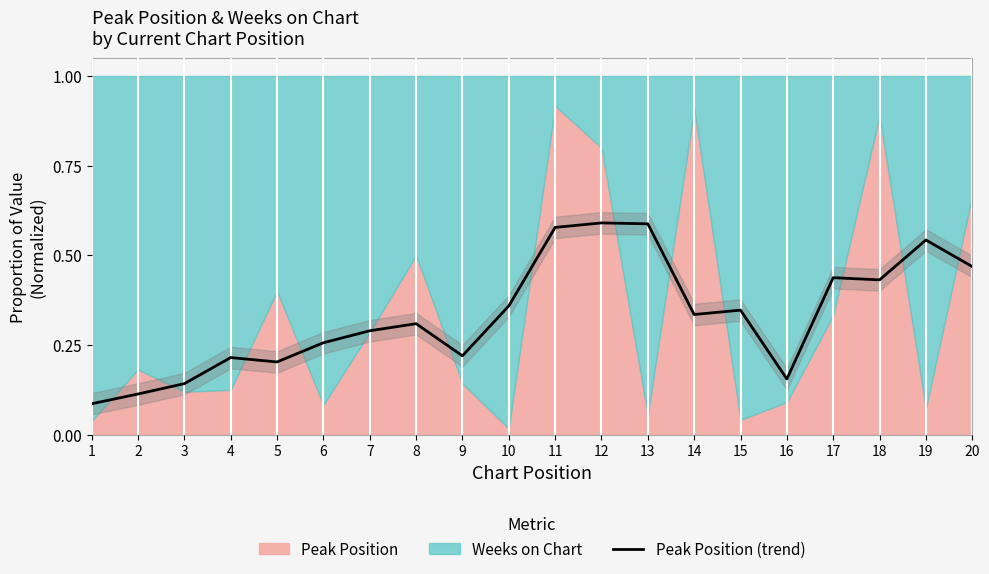

What is the smallest value displayed?

0.1